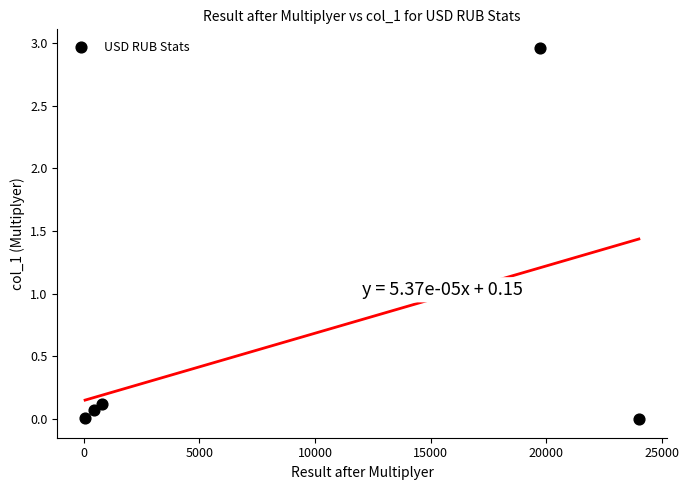

What is the average Y value?

0.6